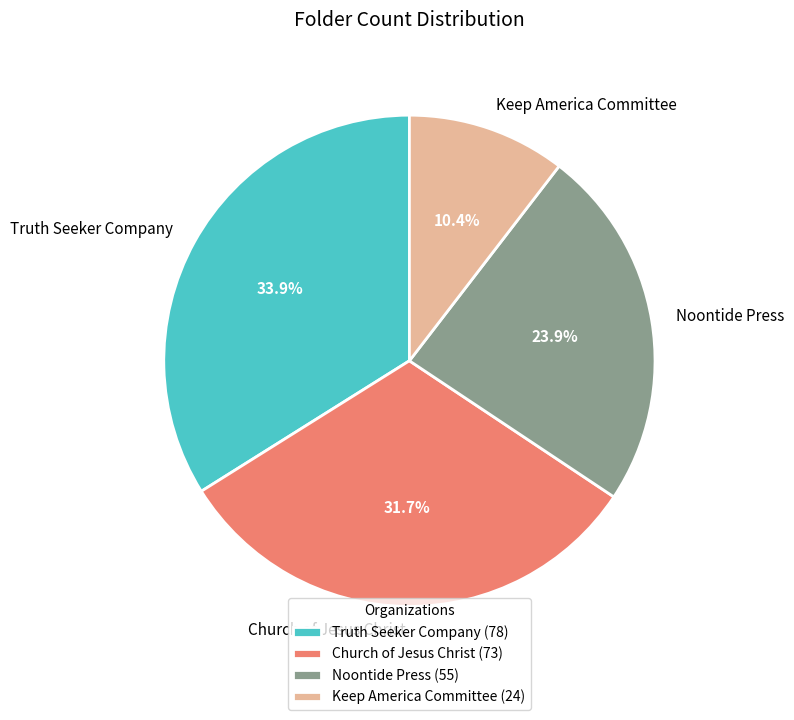

Which category has the biggest portion of the pie?

Truth Seeker Company